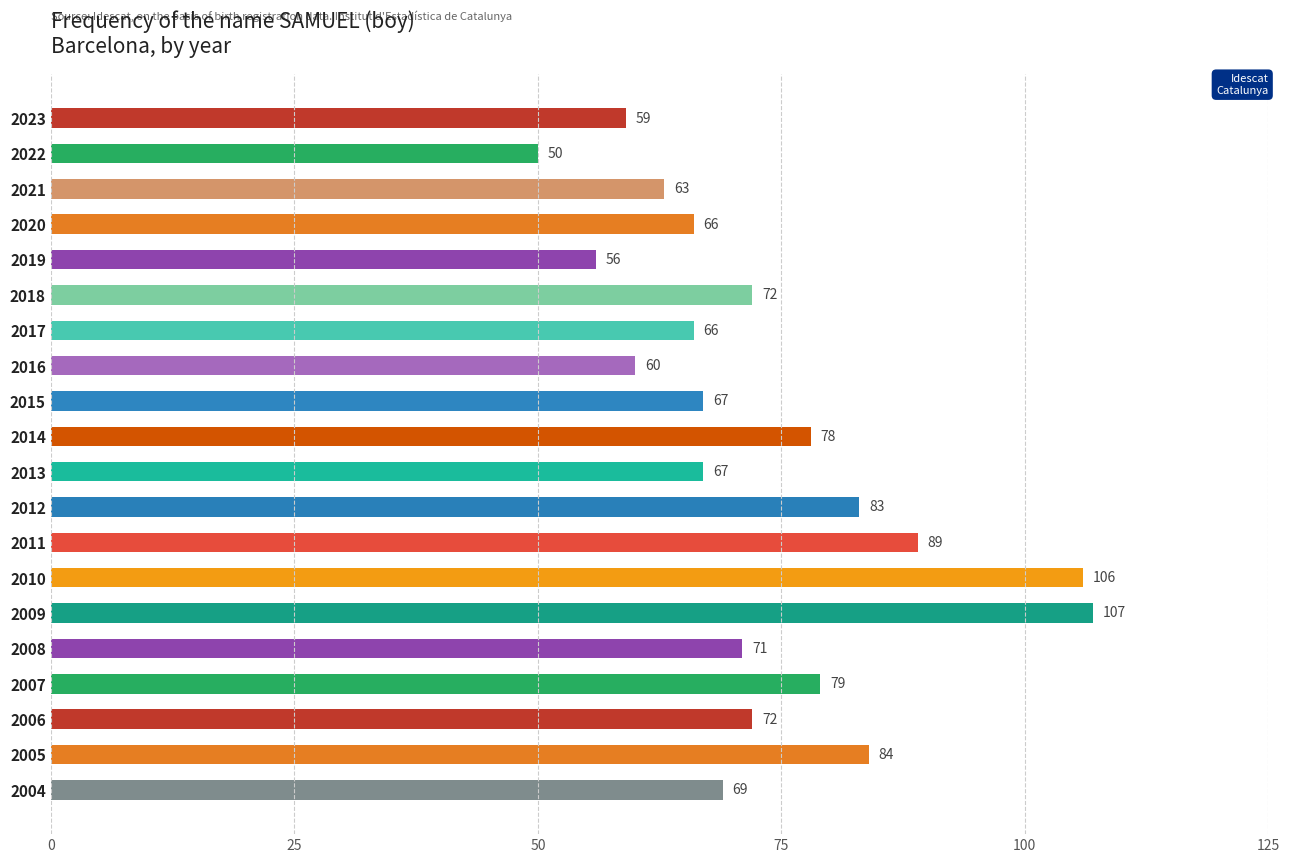

At which label is the value closest to 78?

2014